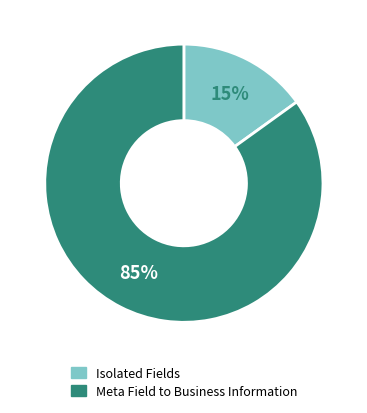

To the nearest percent, what is the difference between the largest and smallest slice percentages?

70%